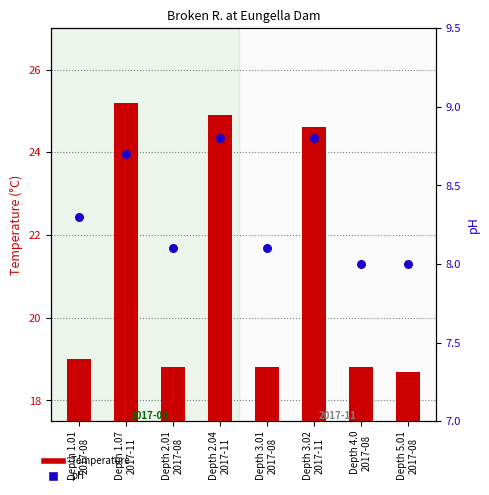

Which series reaches the maximum Y coordinate?

Temperature